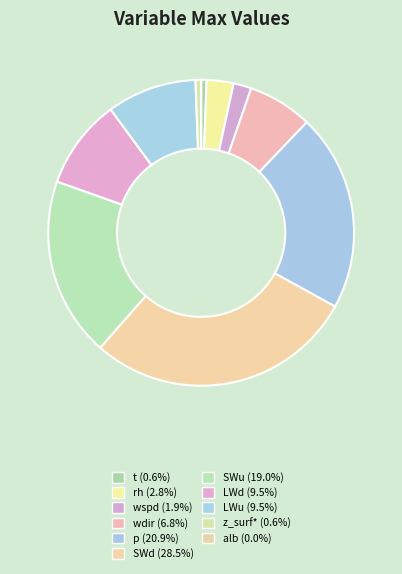

Which slice is the largest?

SWd